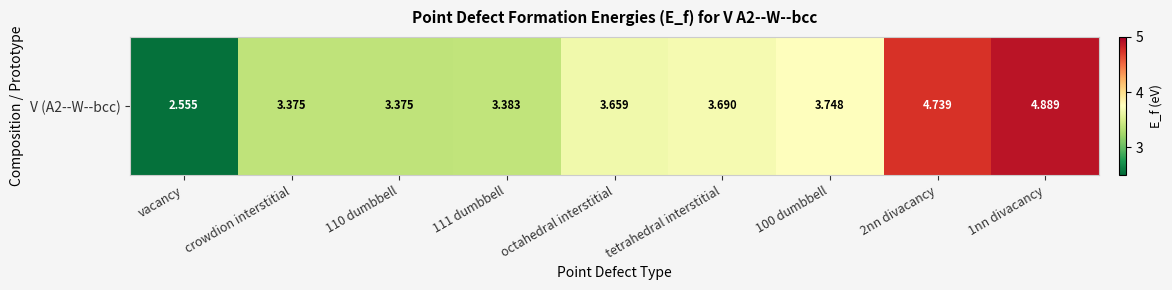

Rank the categories by value from lowest to highest.

vacancy, crowdion interstitial, 110 dumbbell, 111 dumbbell, octahedral interstitial, tetrahedral interstitial, 100 dumbbell, 2nn divacancy, 1nn divacancy